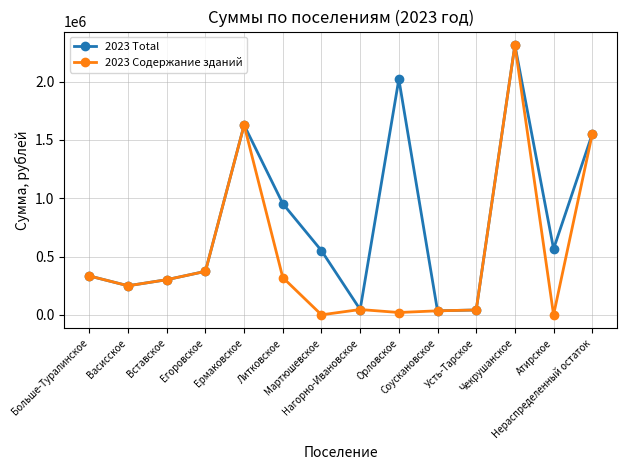

True or false: 2023 Total has more than 0 points higher than both neighbors.

True